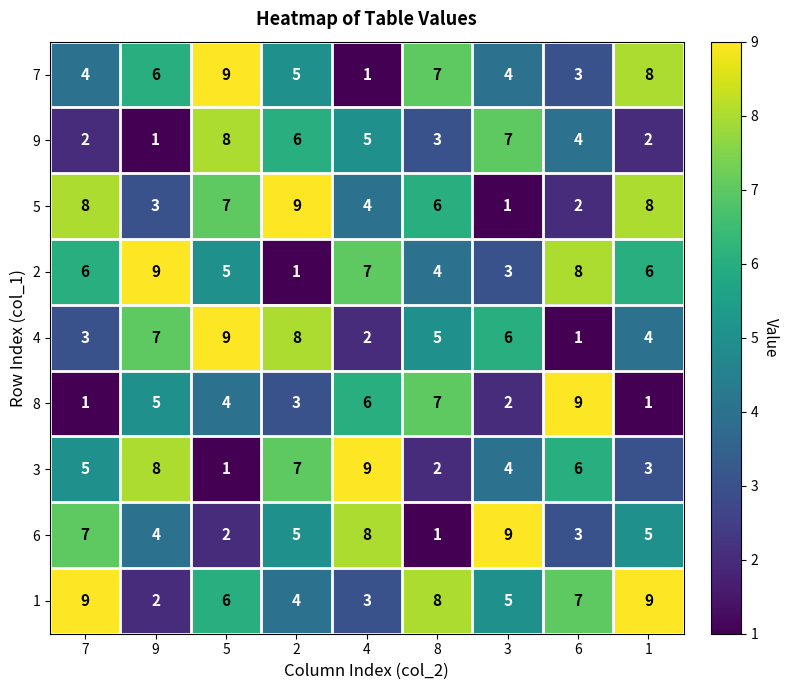

What is the spread (max minus min) of values at 6?

8